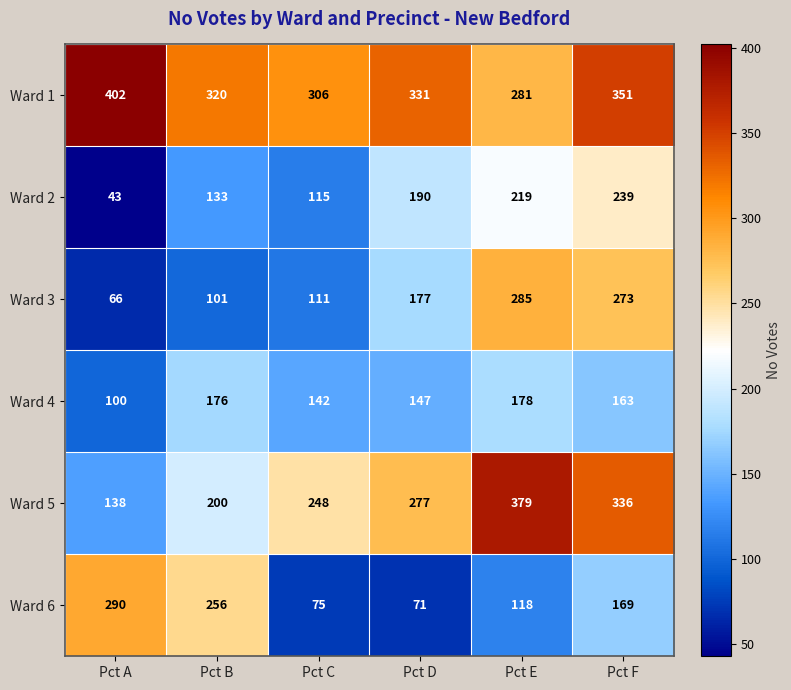

Where is Ward 5 nearest to the value 258?

Pct C